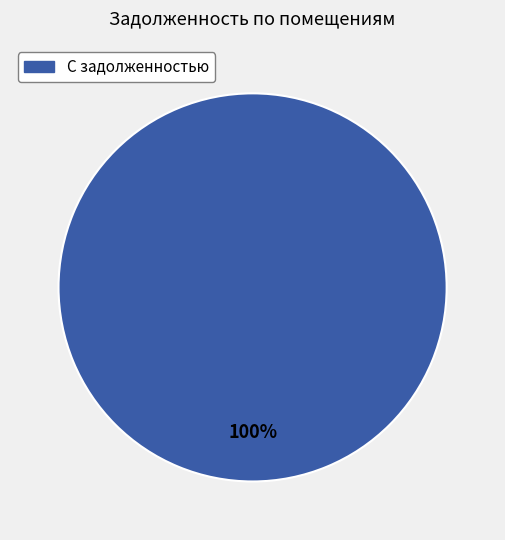

Is there any slice that represents more than half of the pie?

Yes